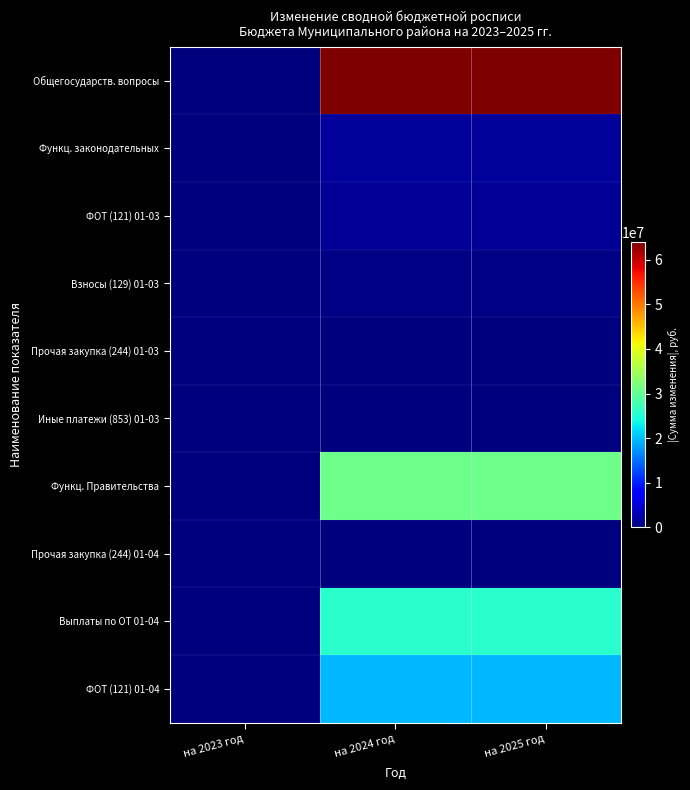

At на 2023 год, list the series in order from largest to smallest.

Общегосударств. вопросы, Функц. законодательных, ФОТ (121) 01-03, Взносы (129) 01-03, Прочая закупка (244) 01-03, Иные платежи (853) 01-03, Функц. Правительства, Прочая закупка (244) 01-04, Выплаты по ОТ 01-04, ФОТ (121) 01-04